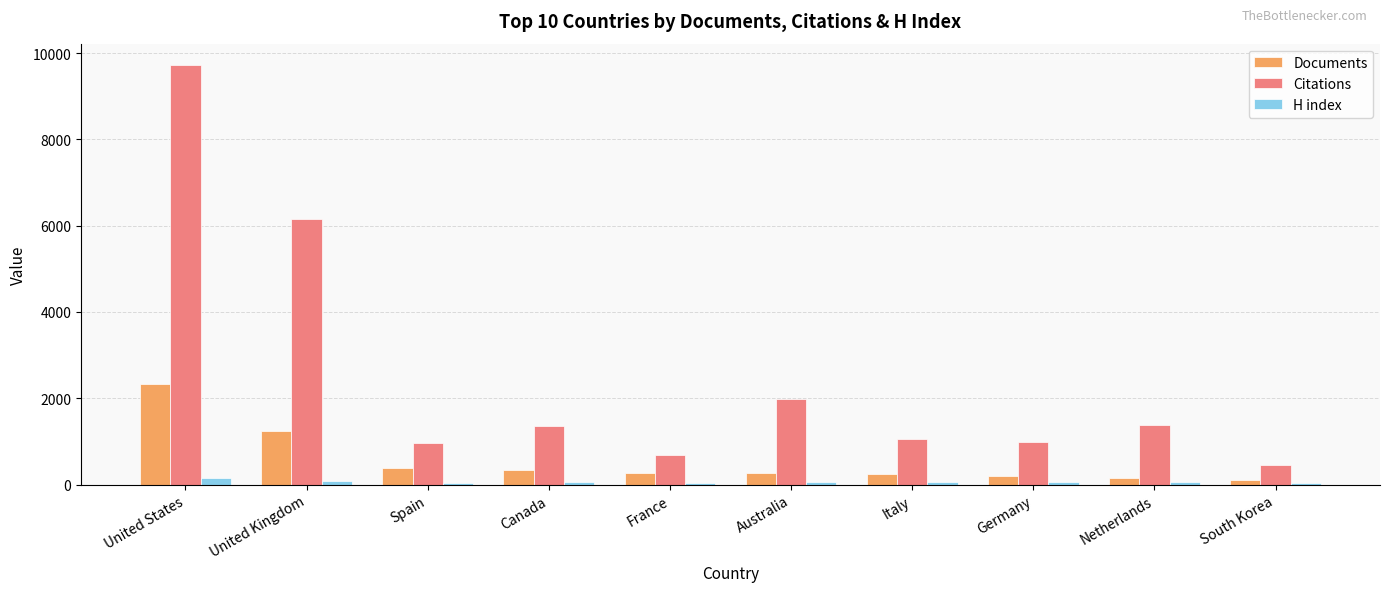

What is the greatest value displayed?

9730